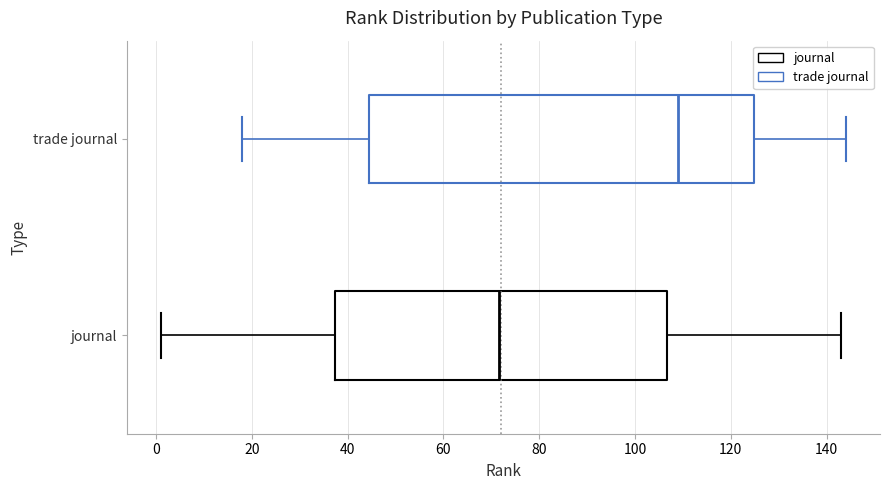

Which box's median line is the furthest to the left?

journal